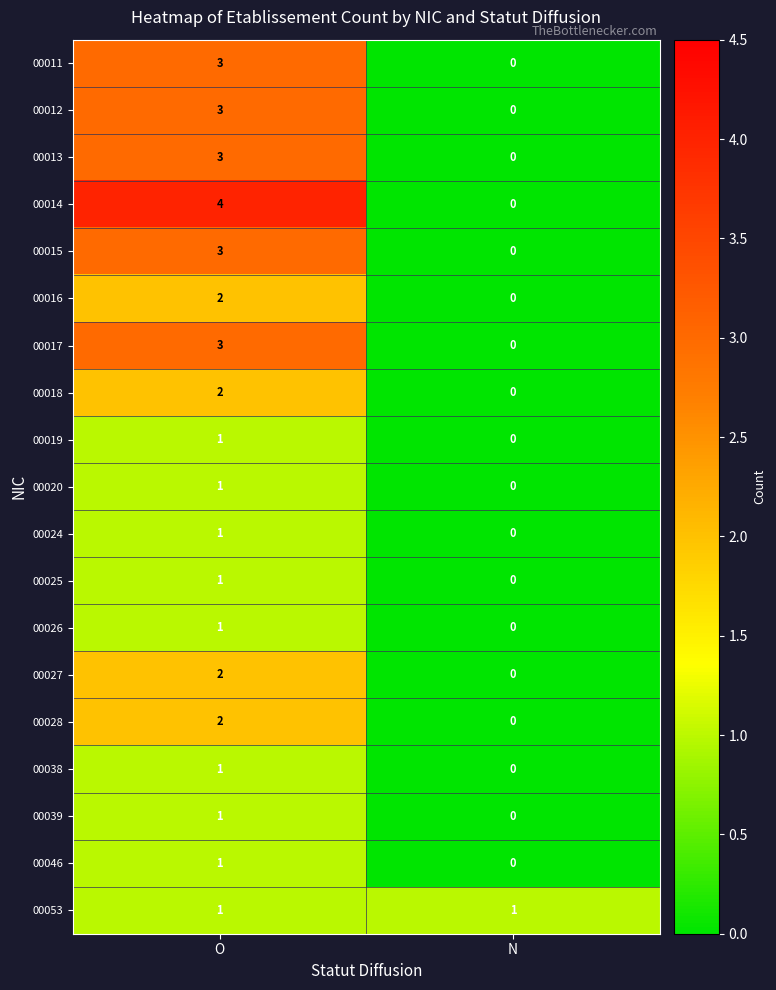

What is the difference between the maximum and minimum values in the 00012 series?

3